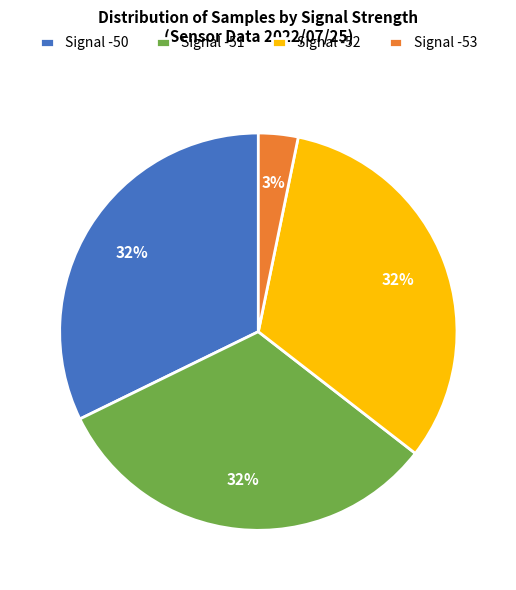

Combined, do Signal -53 and Signal -51 account for over 50%?

No